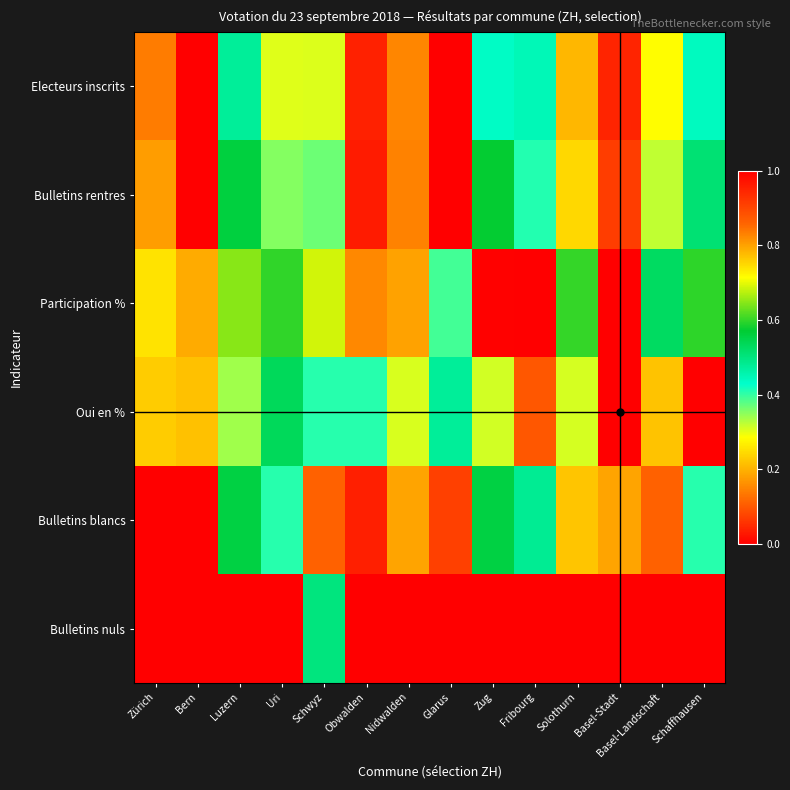

Which series has the largest total across all categories?

Participation %